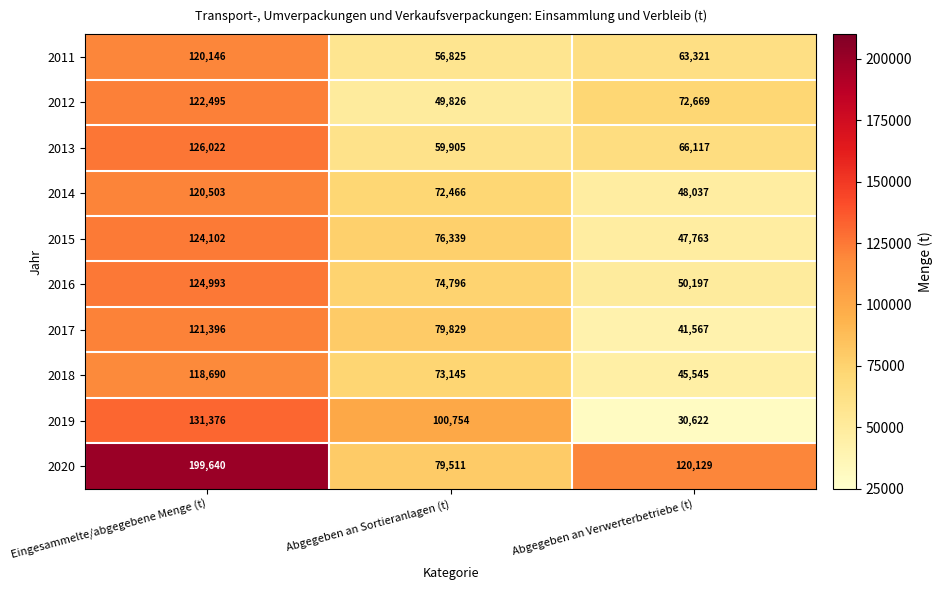

Between Abgegeben an Sortieranlagen (t) and Abgegeben an Verwerterbetriebe (t), which series saw the biggest shift?

2019